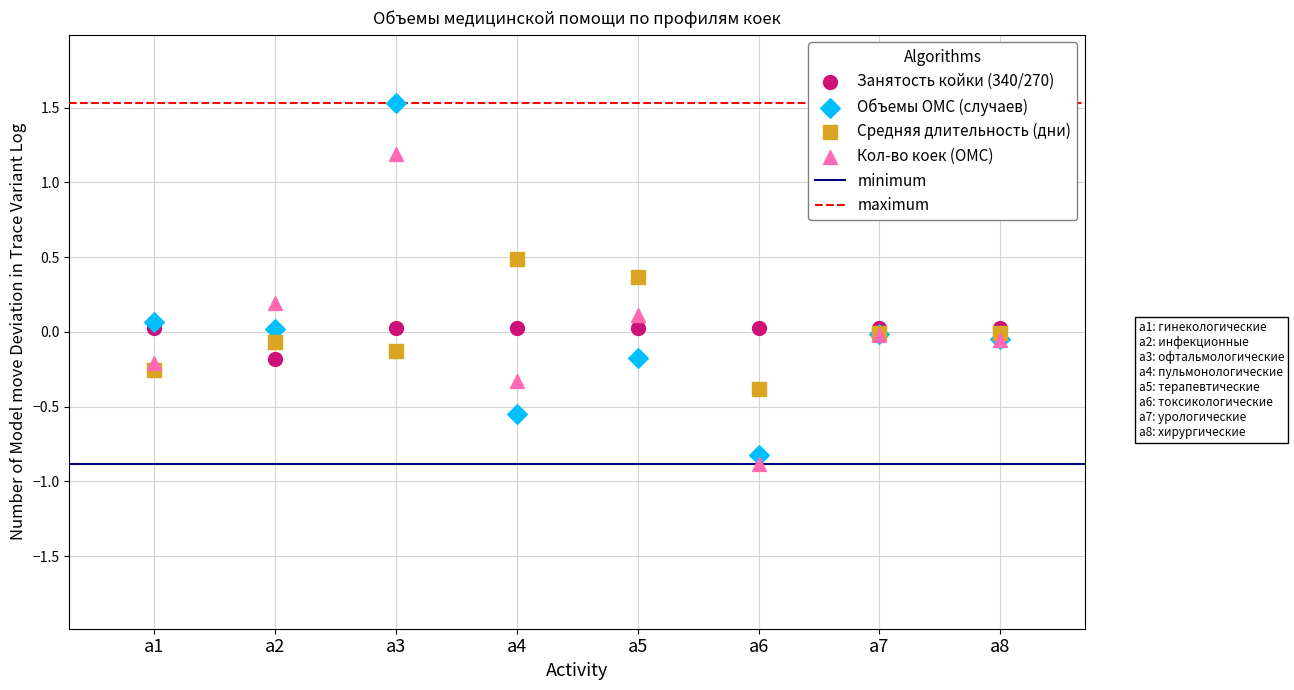

Which series contains the lowest Y value?

Кол-во коек (ОМС)